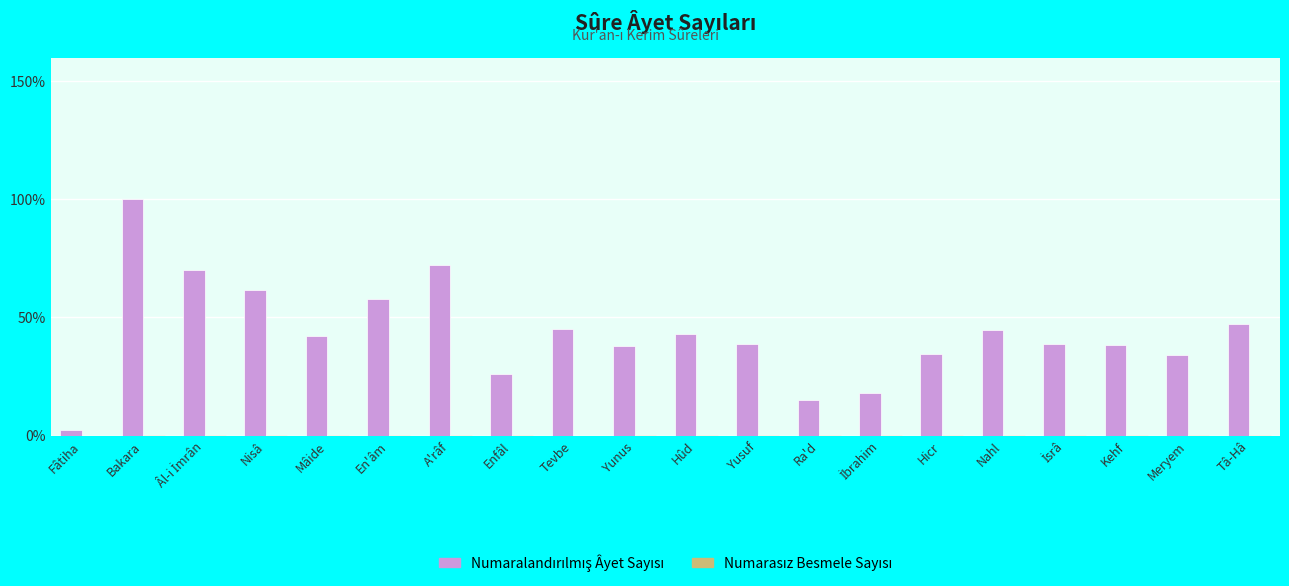

What is the maximum value shown in the chart?

100.0